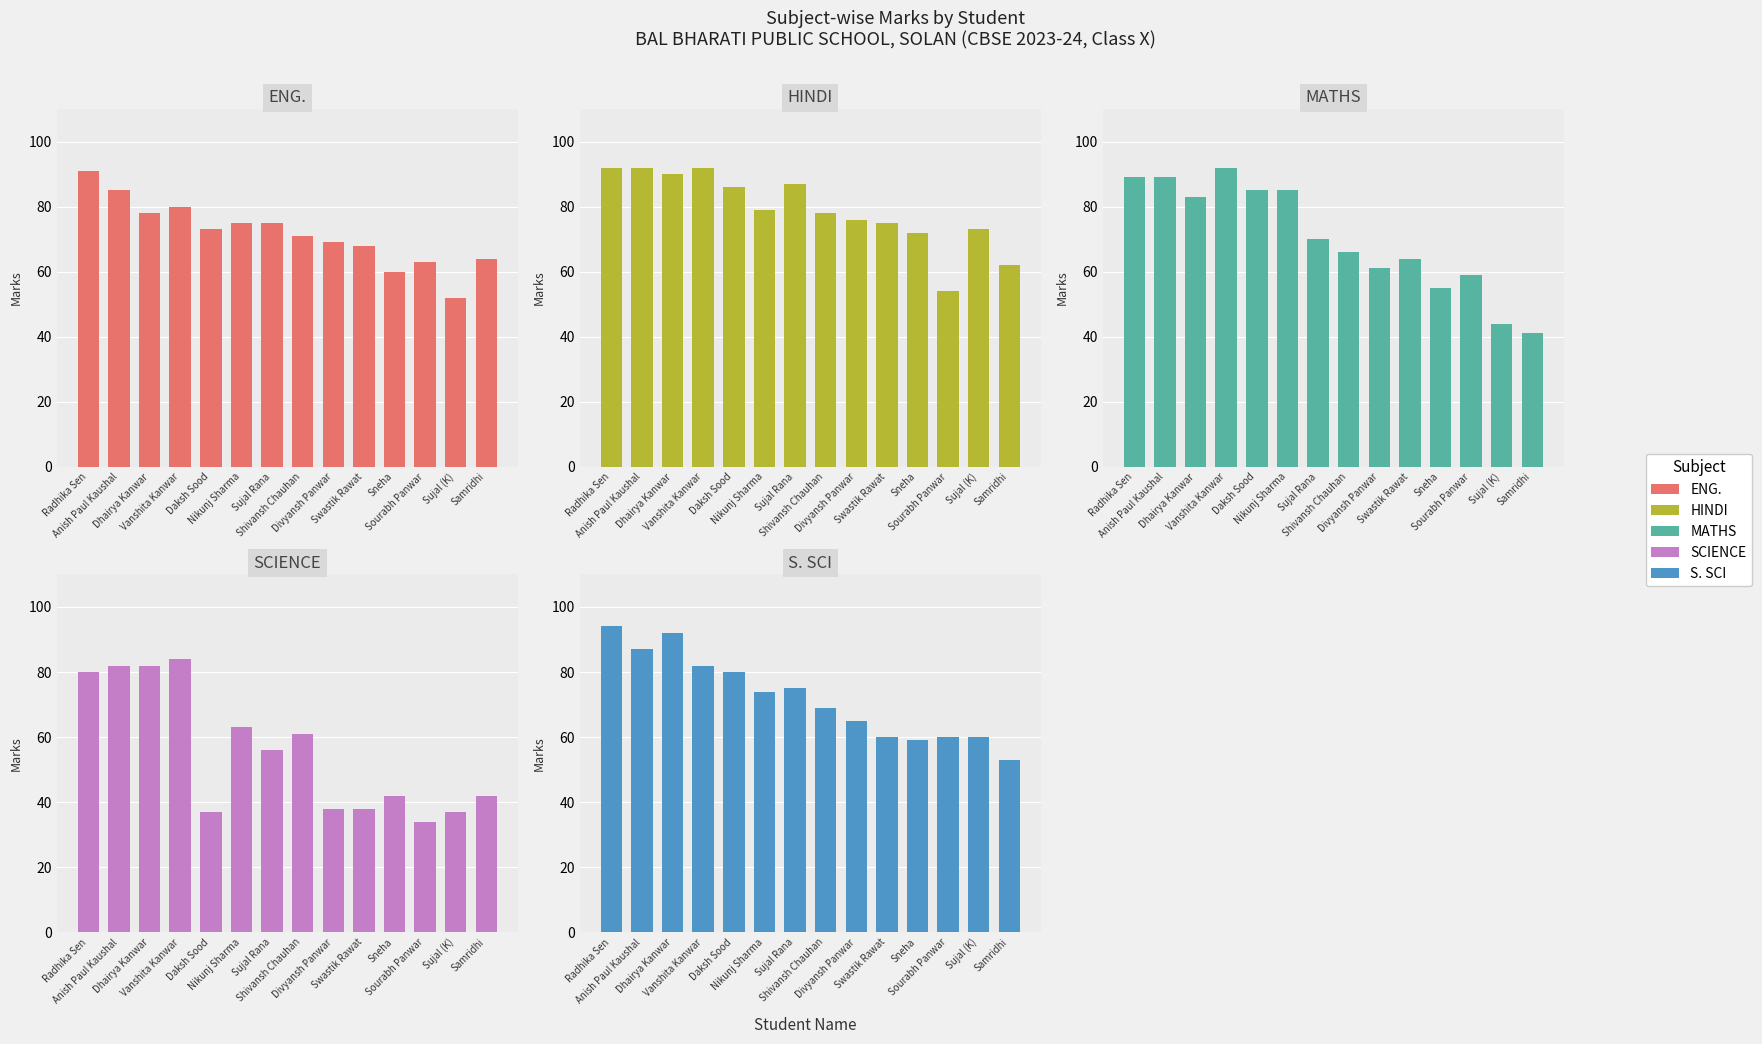

What is the total value across all series at Sourabh Panwar?

270